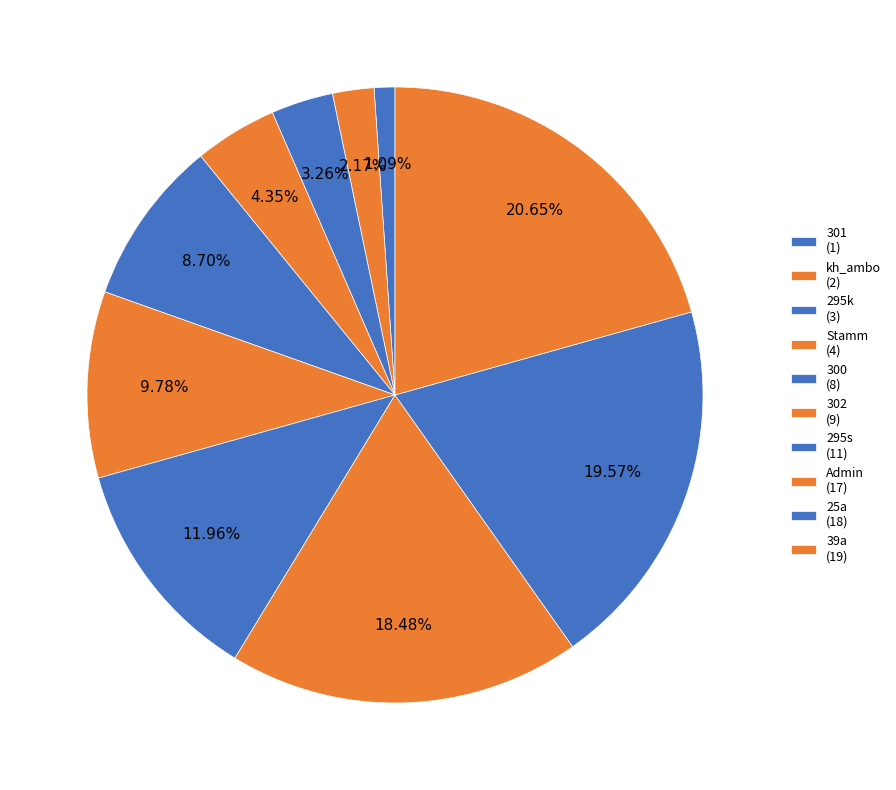

Count the number of slices in the pie.

10